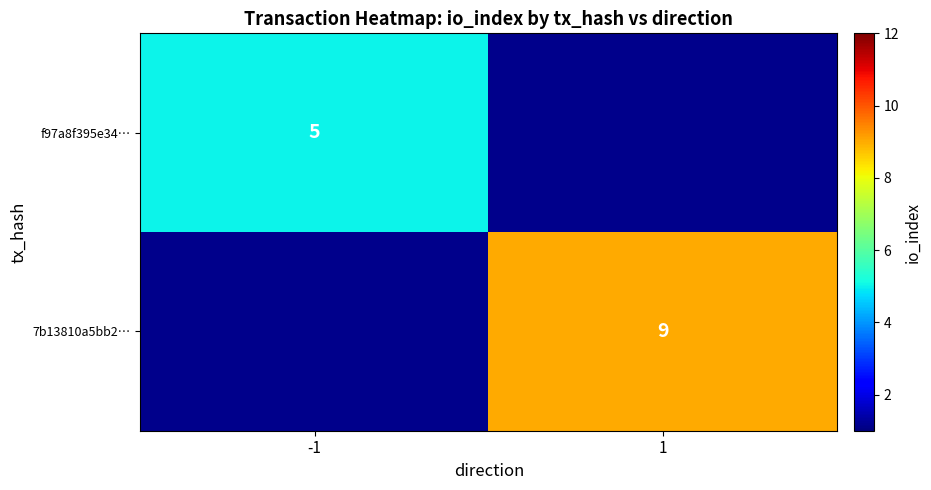

Is it true that 7b13810a5bb2… equals 9 at 1?

True